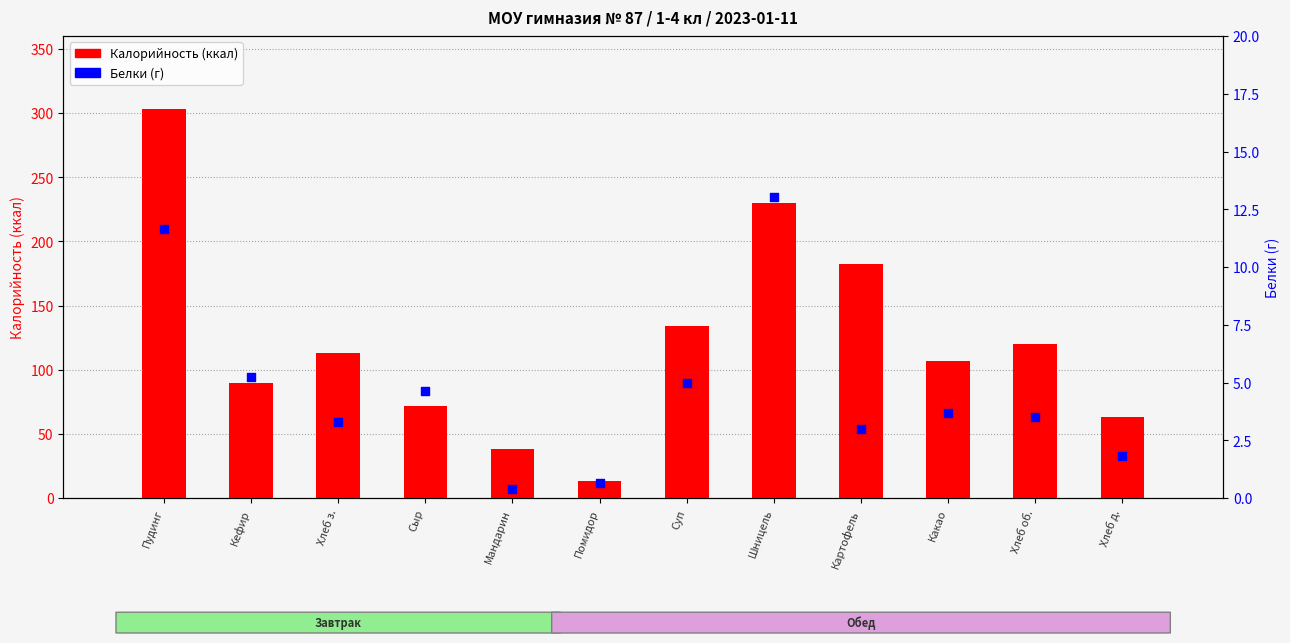

What are all the series names shown in the legend?

Калорийность, Белки (г)